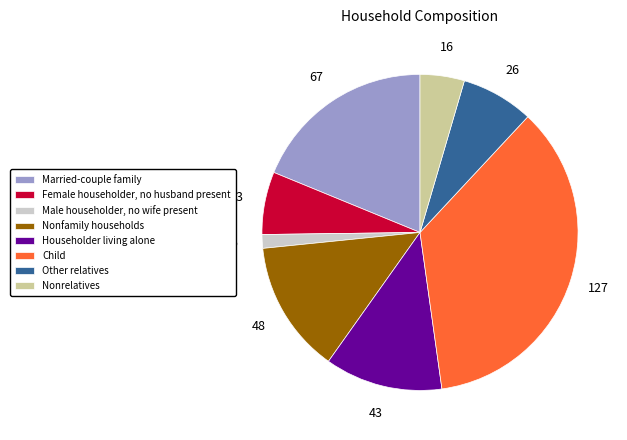

Which has a higher value, Householder living alone or Male householder, no wife present?

Householder living alone